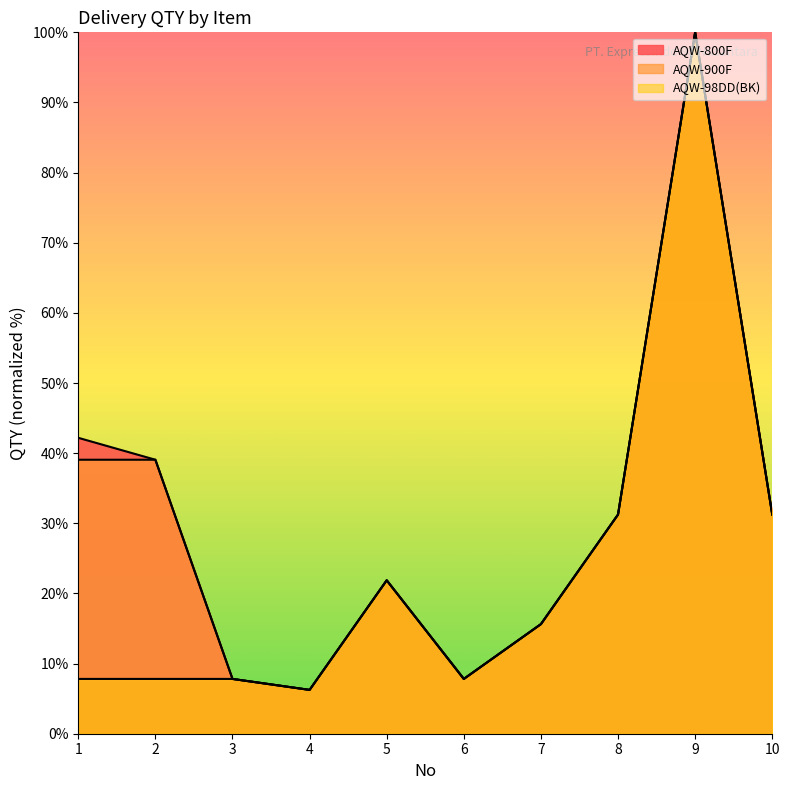

What is the maximum value for AQW-98DD(BK)?

100.0